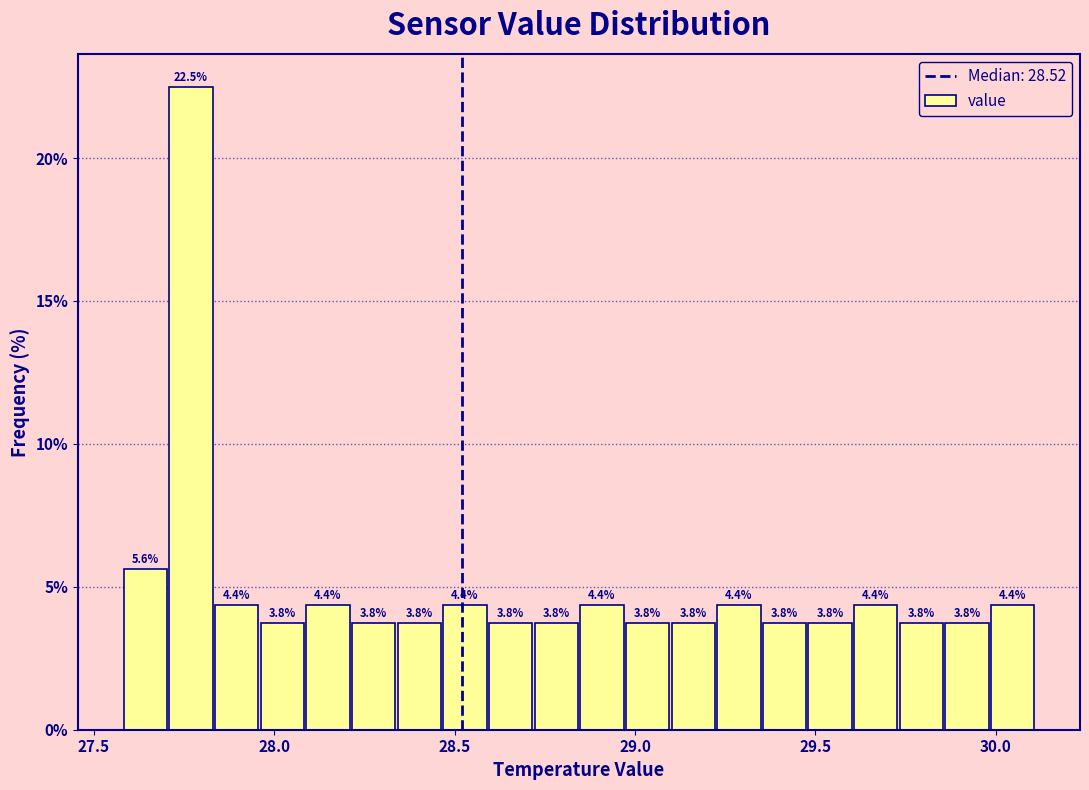

Around what value on the x-axis is the tallest bar? Give the approximate position of its centre, as read against the axis.

27.75